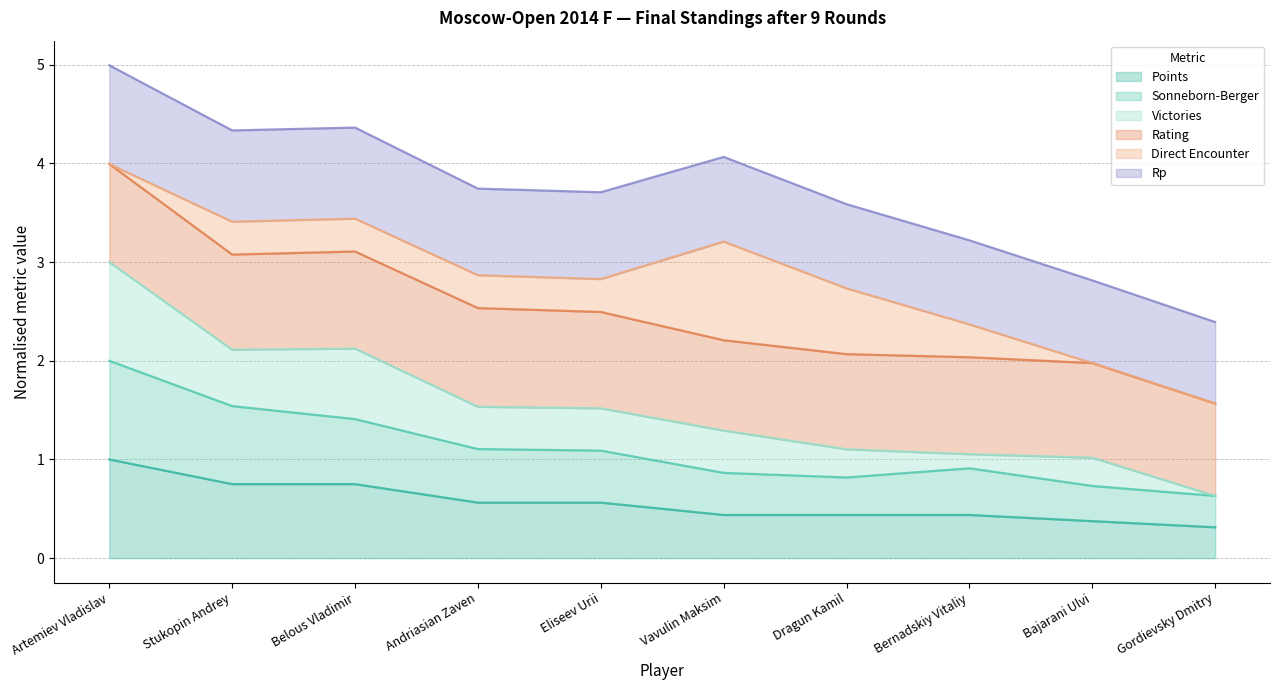

Which category has the highest value in the Points series?

Artemiev Vladislav